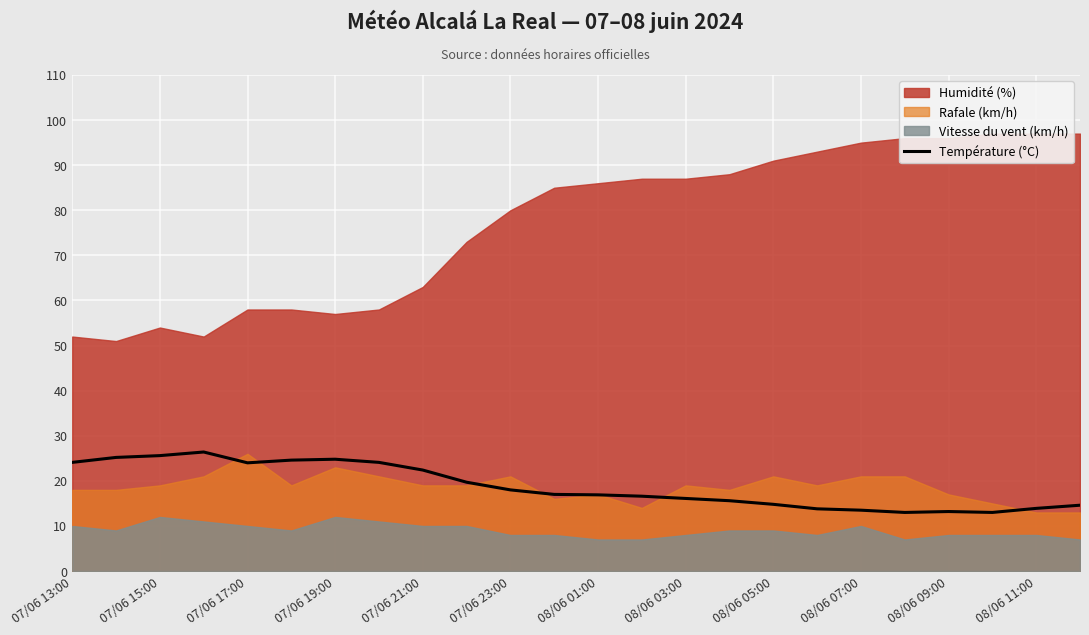

The Température (°C) series shows 3.5 at 08/06 11:00. True or false?

False